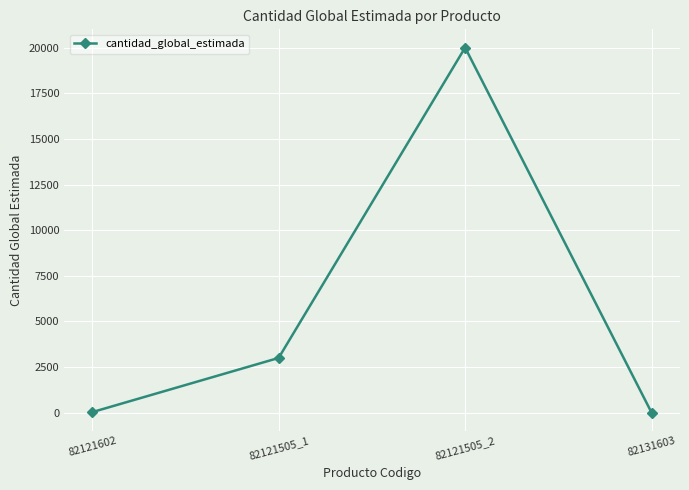

What is the ratio of the value at 82121505_2 to the value at 82131603?

20000.0